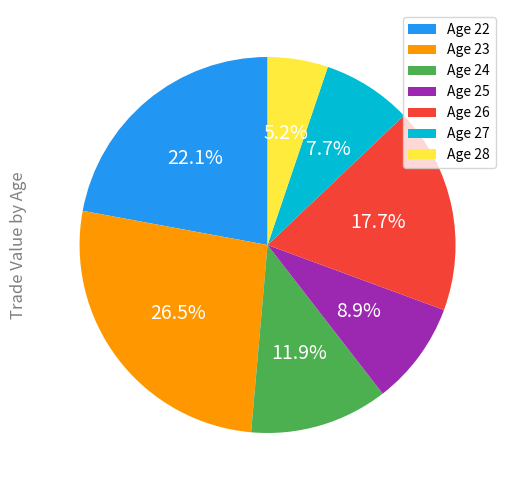

How many segments does this pie chart have?

7